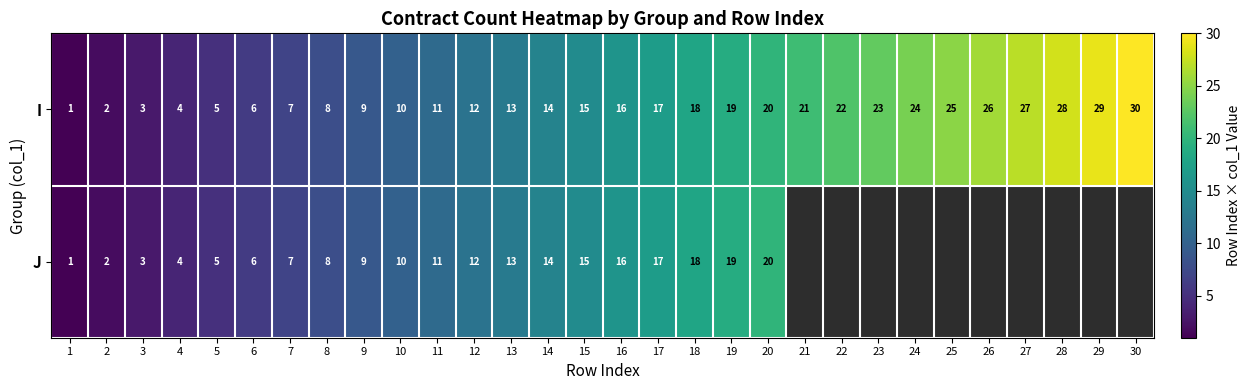

True or false: I has a value of 26 at 26.

True